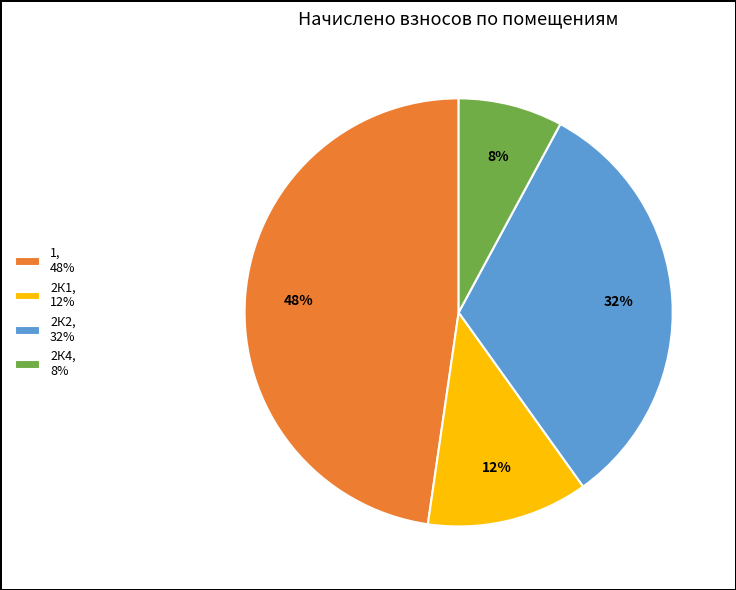

How many segments does this pie chart have?

4